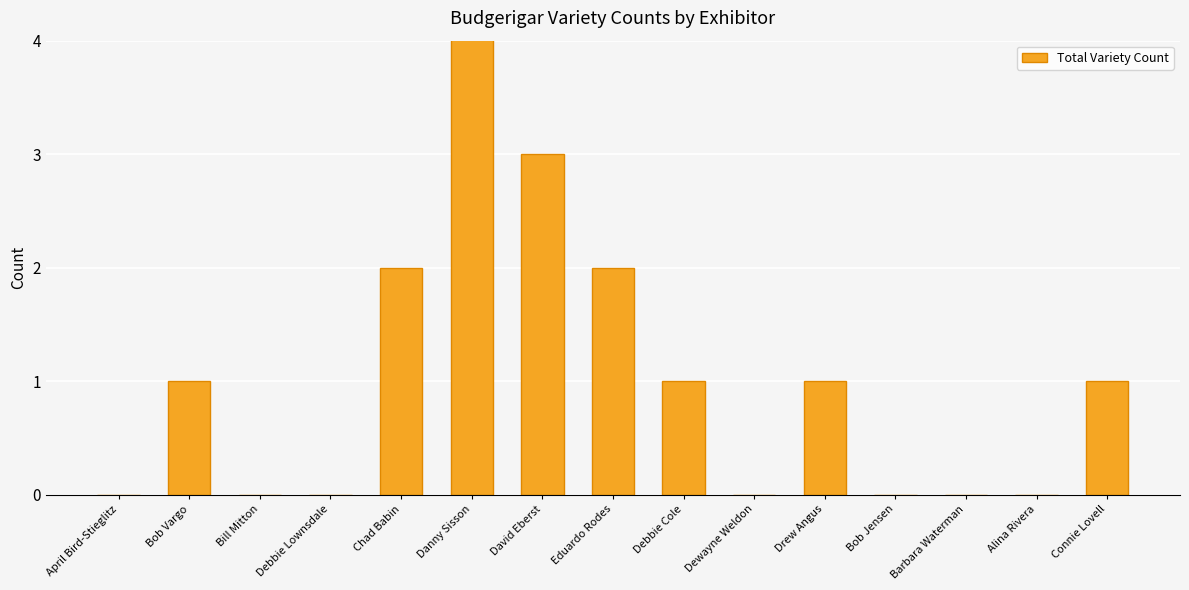

The chart shows a value of 1 at Drew Angus. True or false?

True